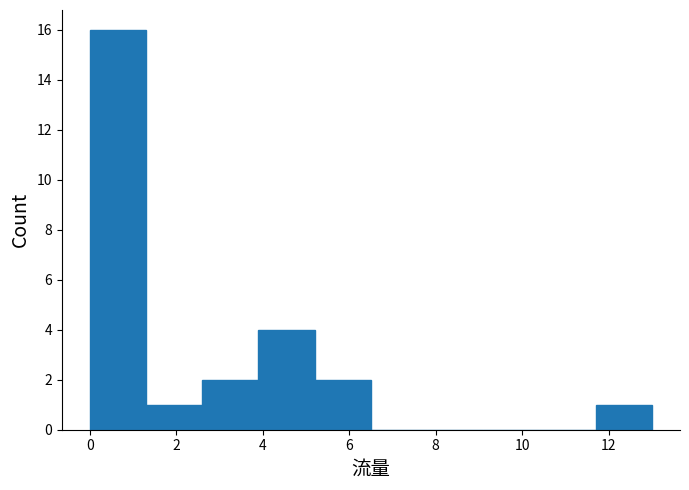

Over which range of the x-axis is the bar tallest?

0.0 to 1.3